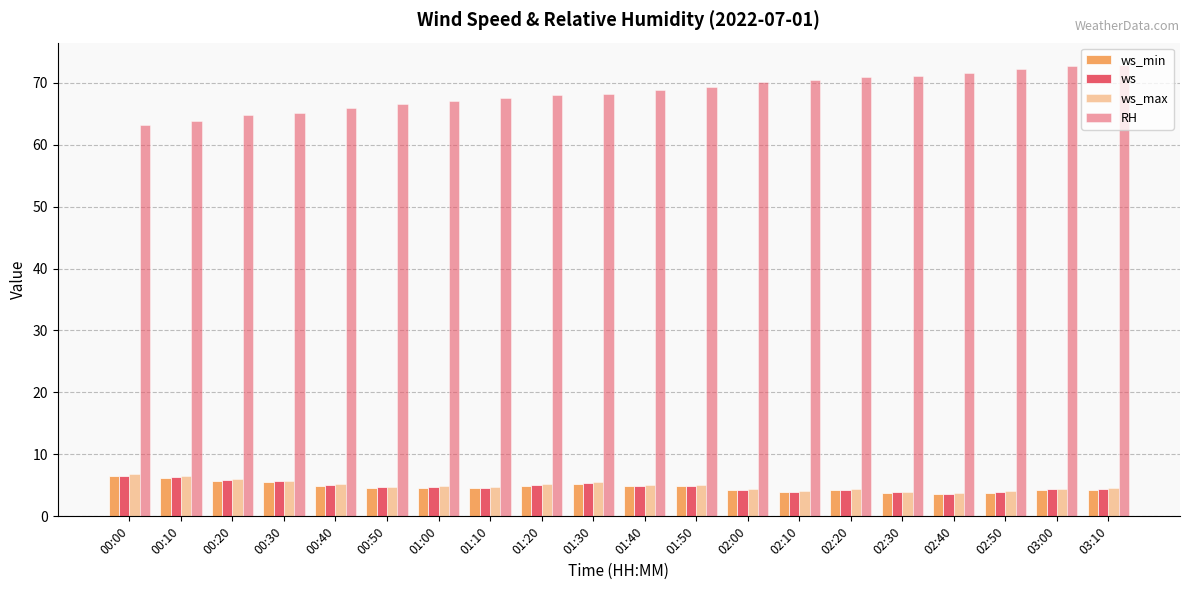

Which label corresponds to the largest value in the chart?

03:10